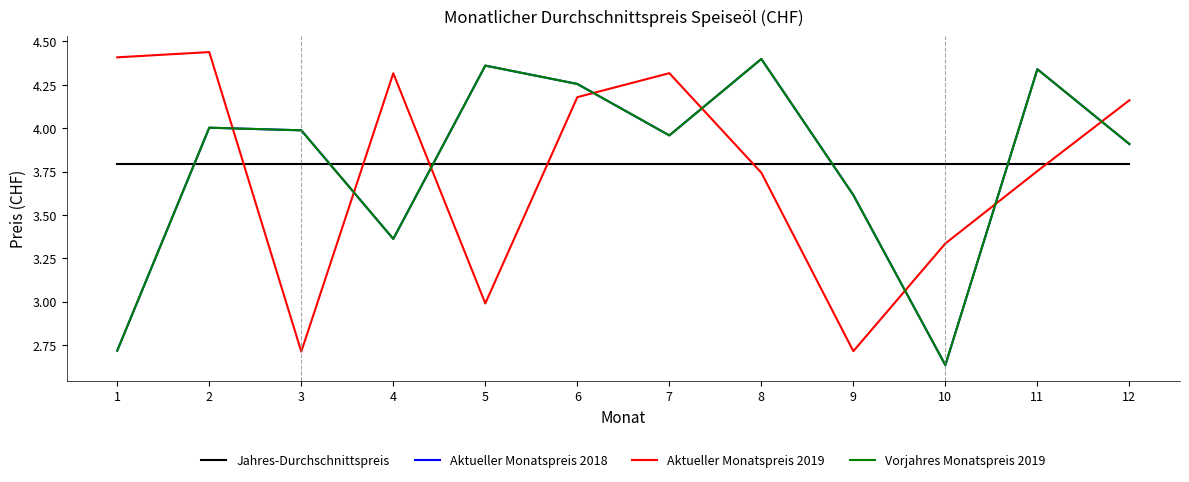

True or false: Vorjahres Monatspreis 2019 and Aktueller Monatspreis 2018 cross at least once.

False